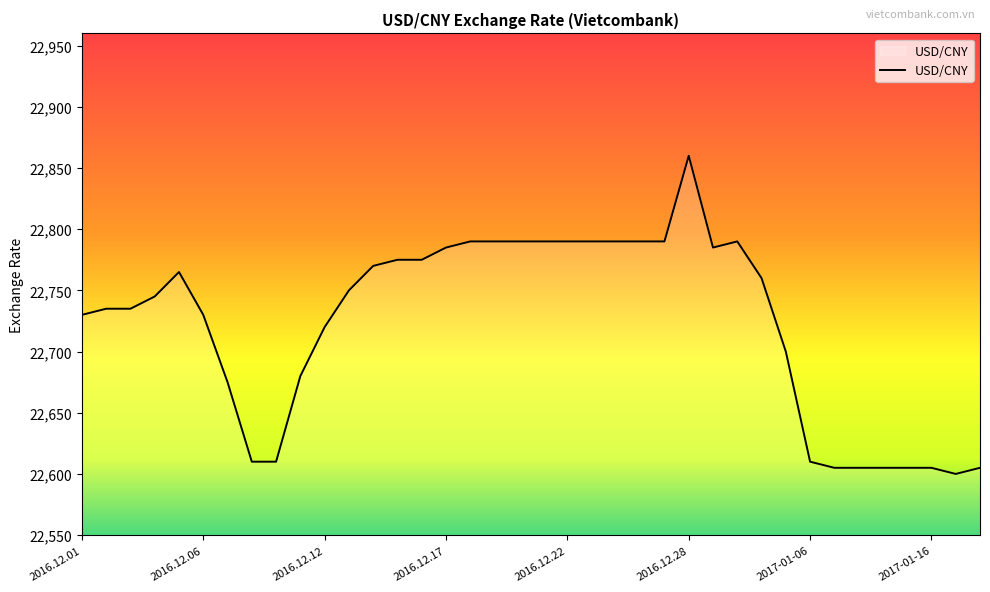

What is the smallest value displayed?

22600